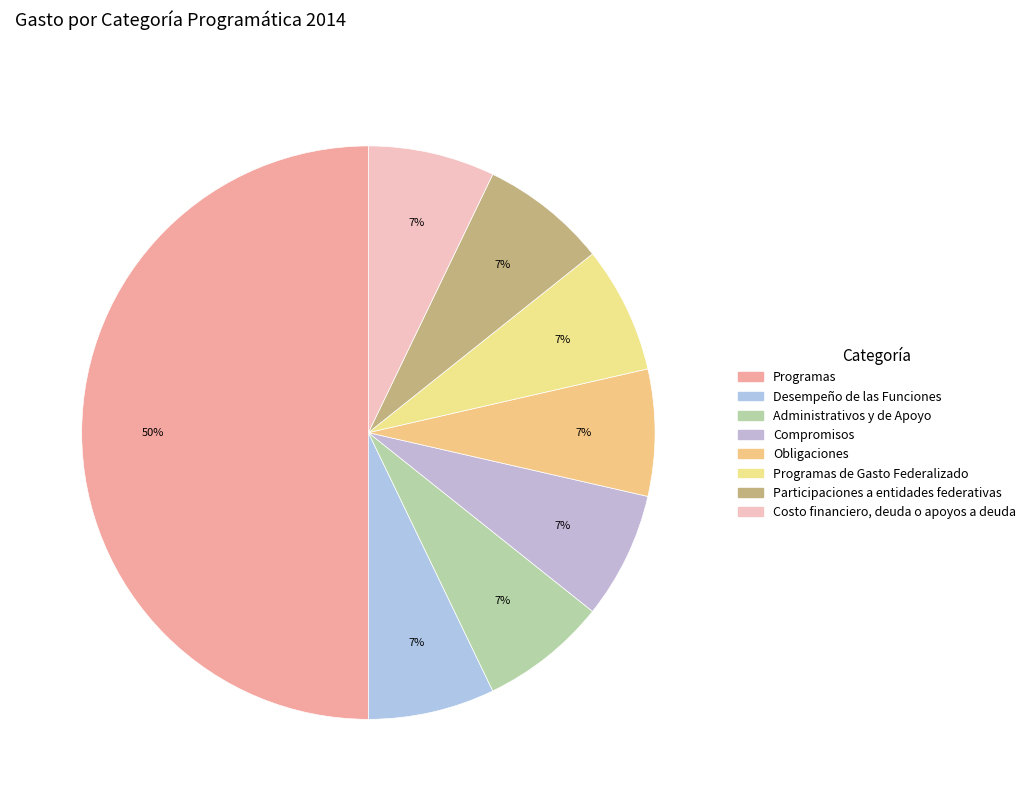

To the nearest percent, what is the average slice percentage?

12%